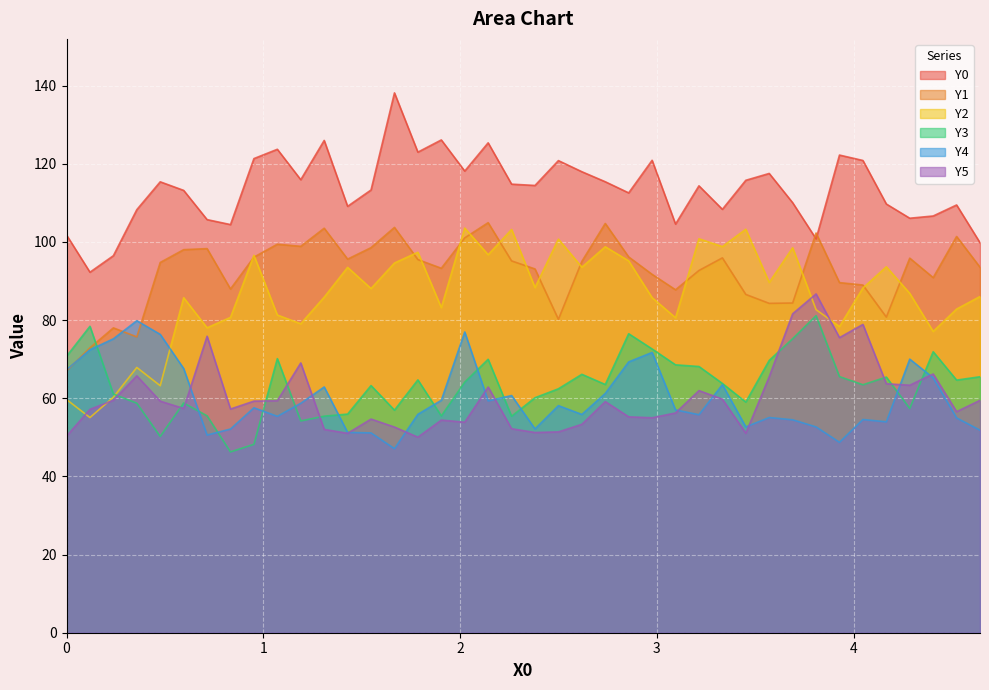

How many data points in Y4 are above 57?

21